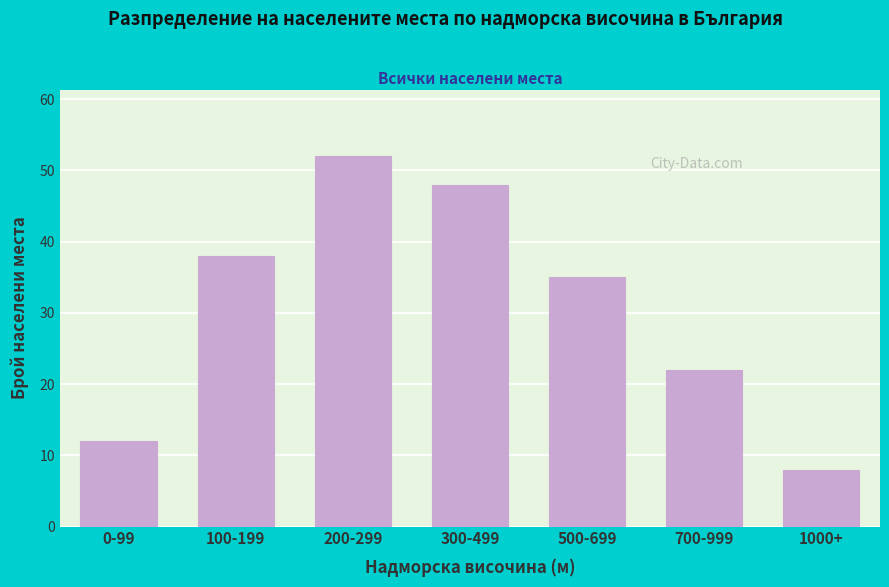

Reading left to right, what are all the values shown in this chart?

0-99=12	100-199=38	200-299=52	300-499=48	500-699=35	700-999=22	1000+=8